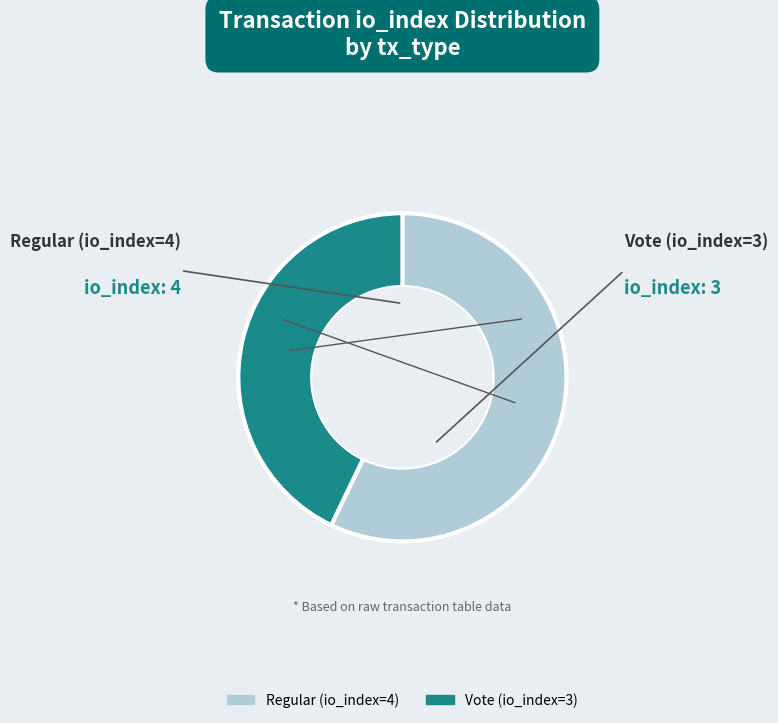

How many slices are in this pie chart?

2